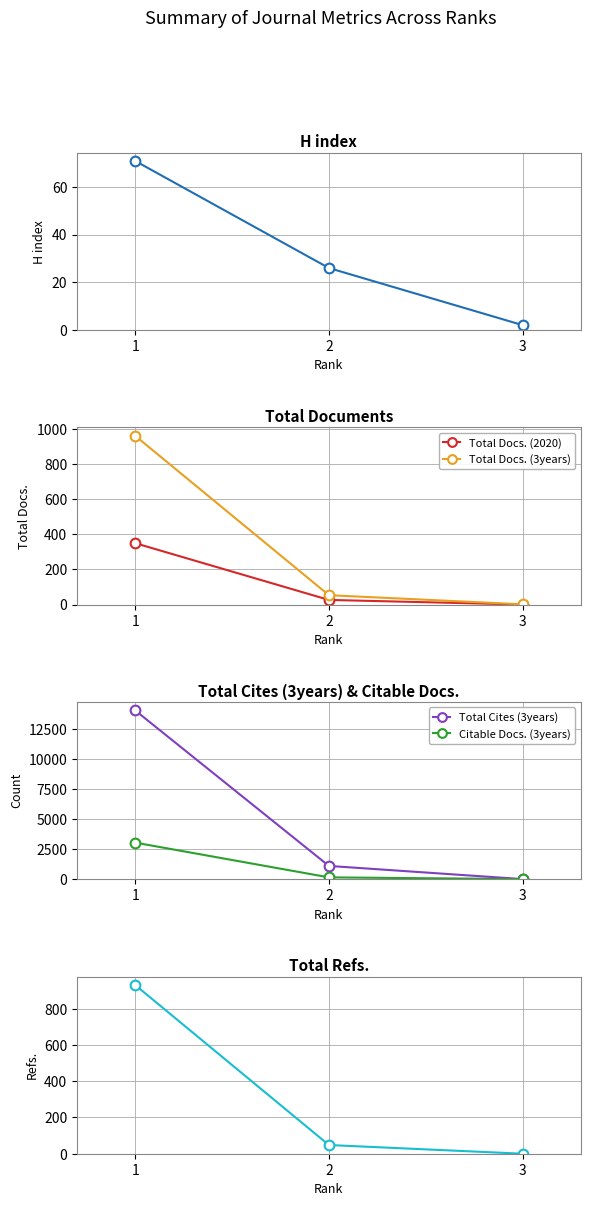

What is the value of the Total Docs. (3years) point at the 3rd from the left?

1